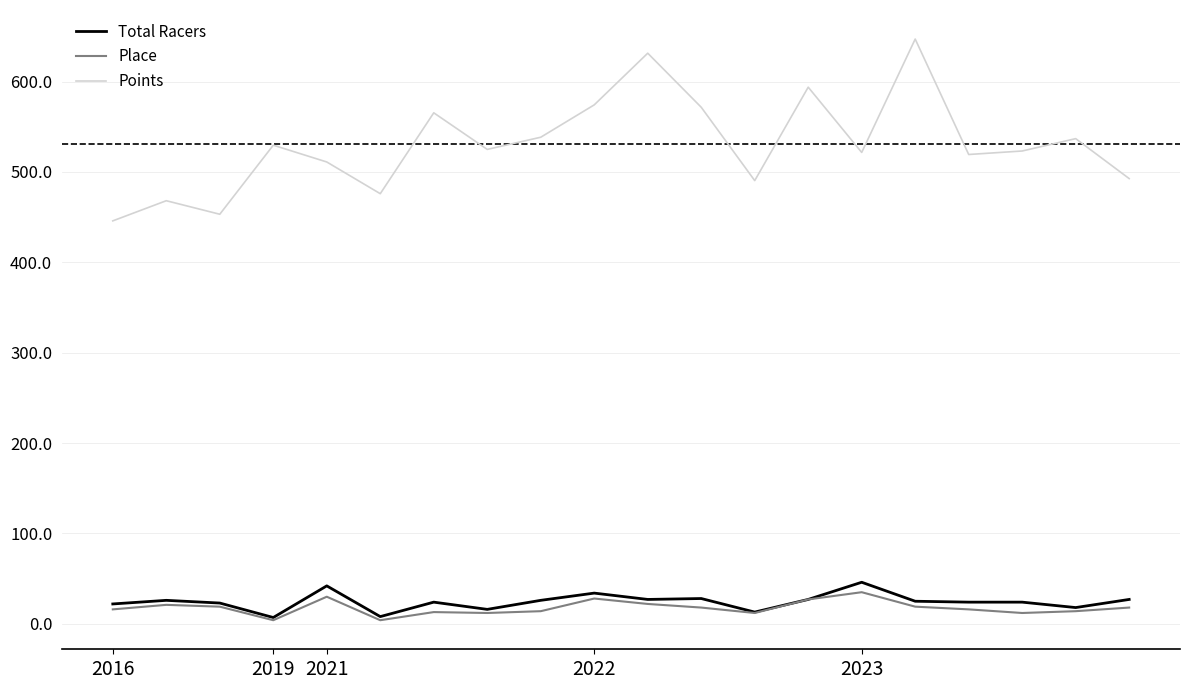

Which series has the largest total across all categories?

Points